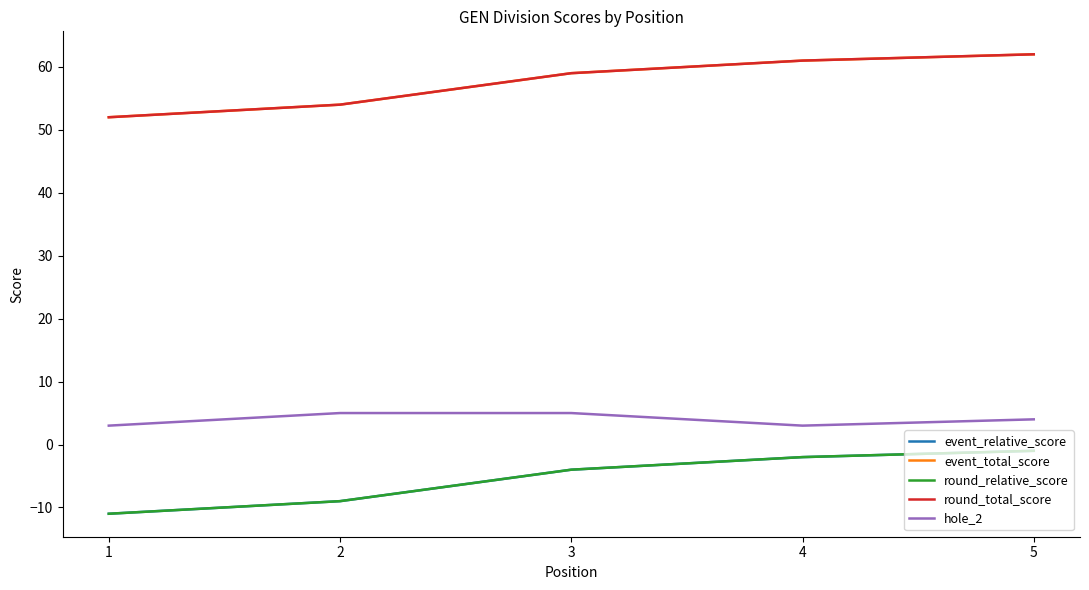

The event_relative_score series shows -1 at 5. True or false?

True